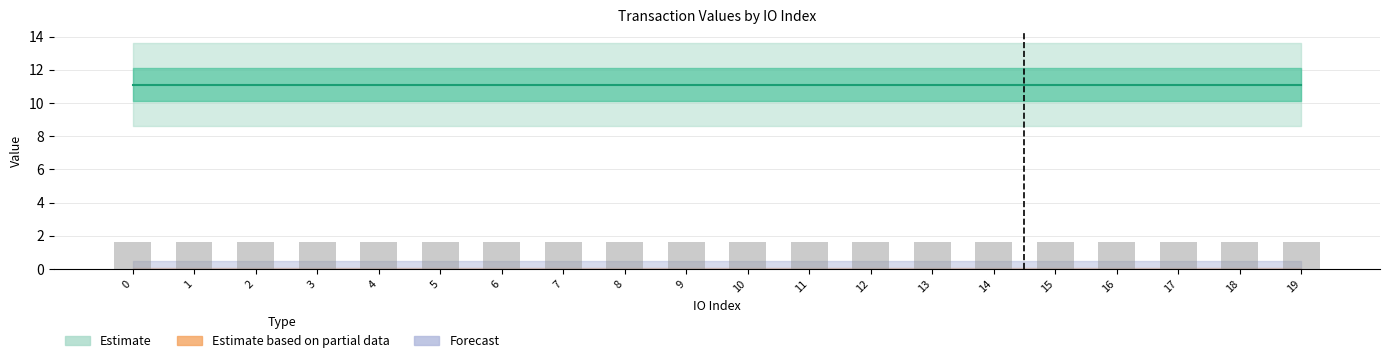

What is the sum of the value_small values at 6 and 16?

0.1